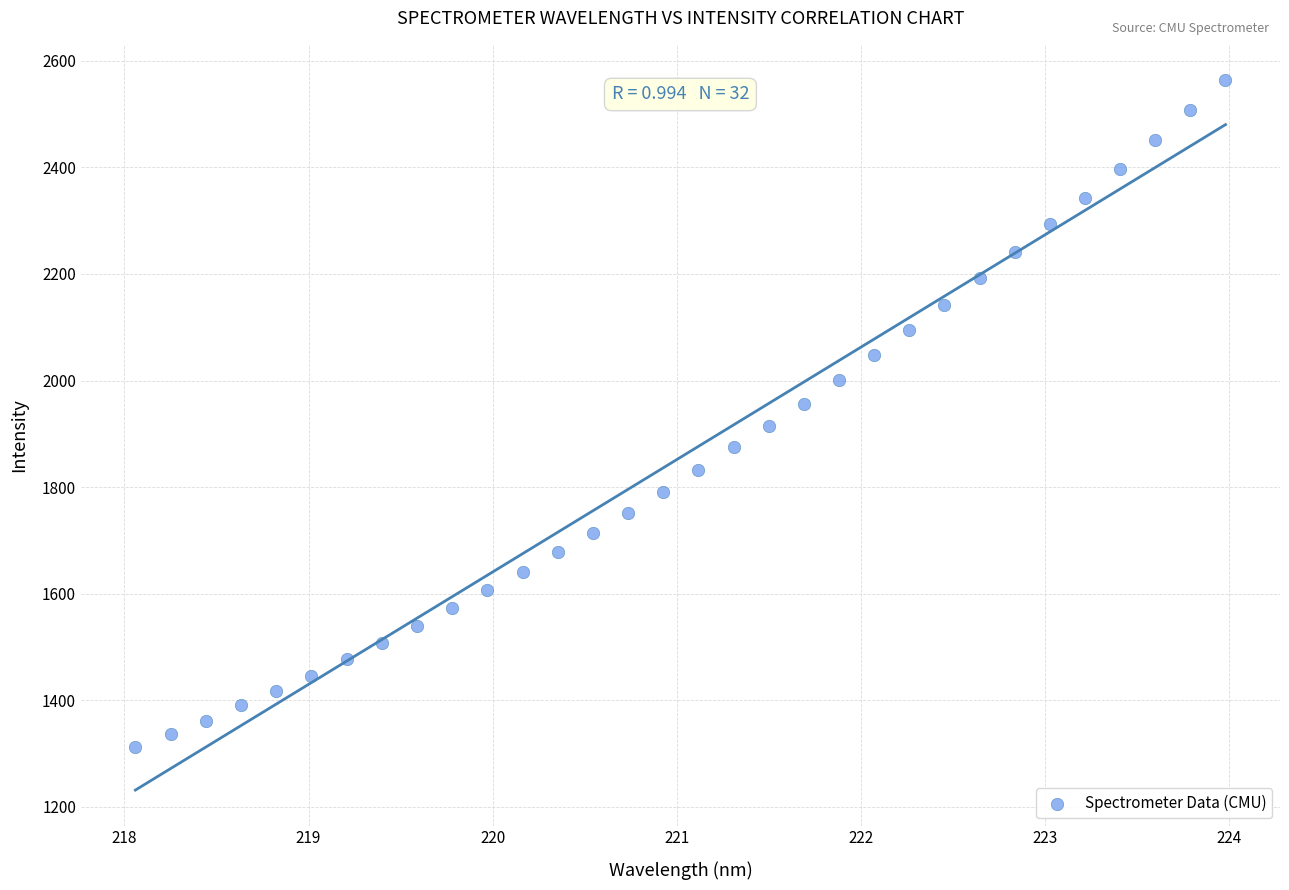

What is the range of Y values (max minus min)?

1251.7